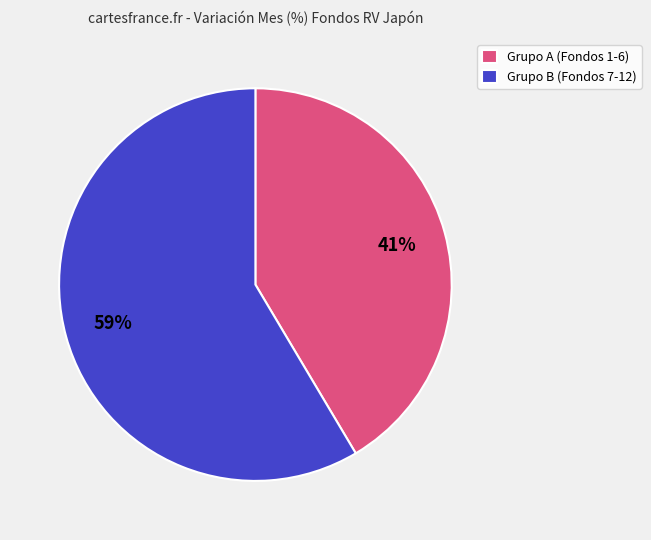

To the nearest percent, what is the average slice percentage?

50%